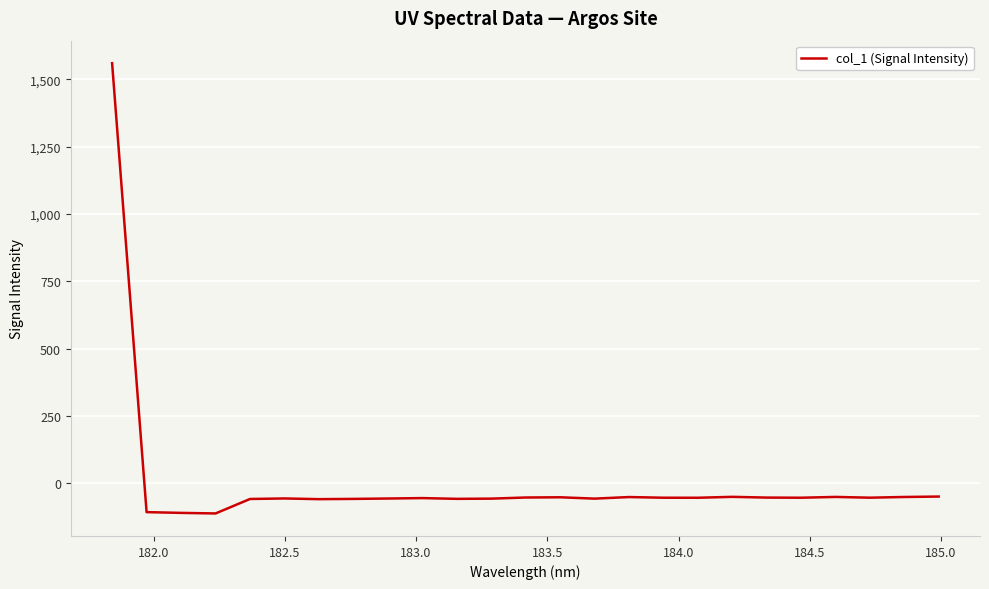

What is the difference between the maximum and minimum values?

1671.8